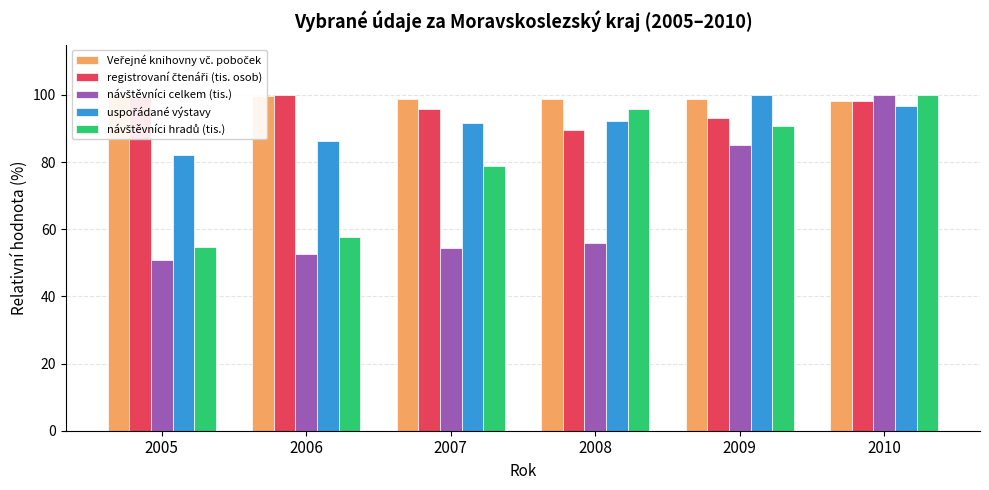

Are the bars horizontal?

No